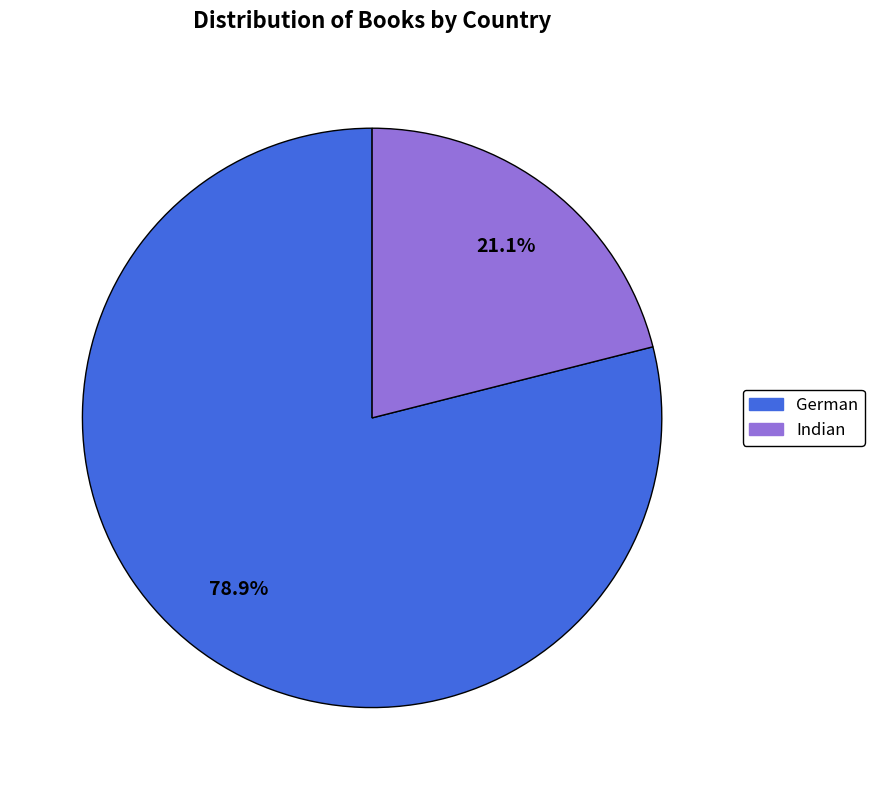

To the nearest percent, what is the combined percentage of Indian and German?

100%